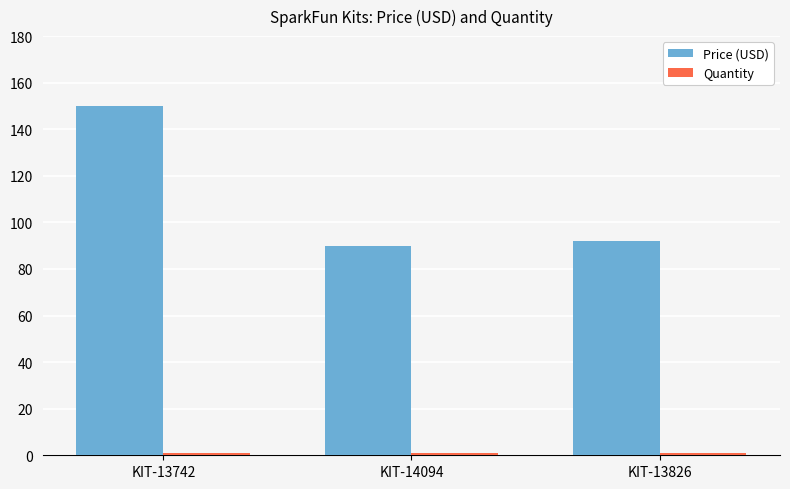

Between KIT-13742 and KIT-13826, which series saw the biggest shift?

Price (USD)